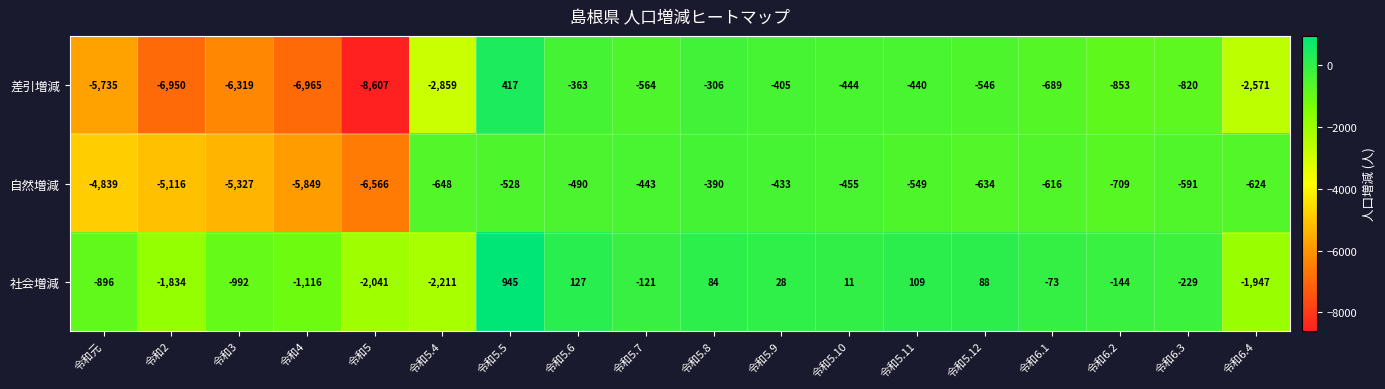

Is it true that 差引増減 equals -408 at 令和5.8?

False